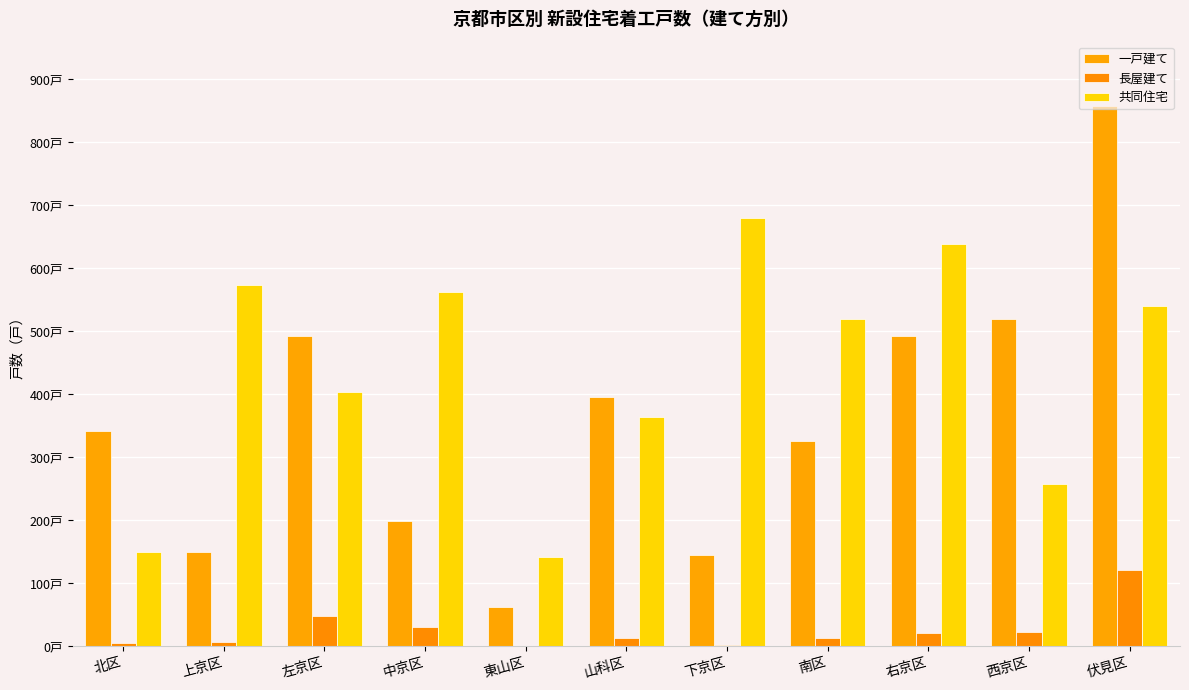

What are all the series names shown in the legend?

一戸建て, 長屋建て, 共同住宅